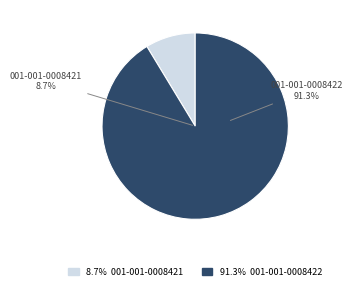

What is the ratio of the value at 001-001-0008421 to the value at 001-001-0008422?

0.1